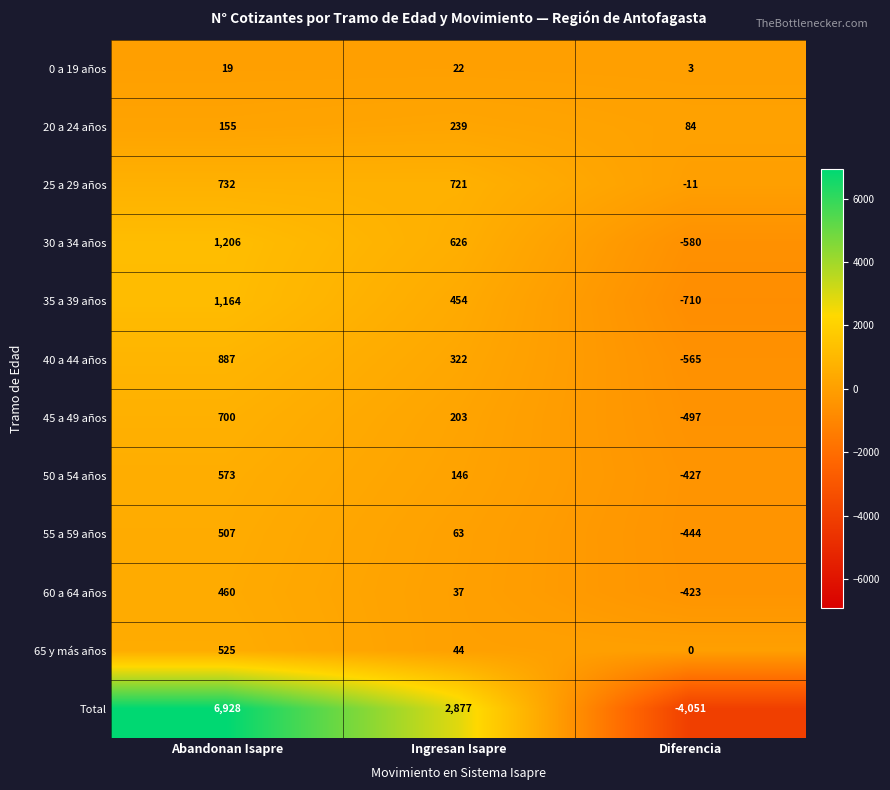

Rank the series by their maximum value, from highest to lowest.

Total, 30 a 34 años, 35 a 39 años, 40 a 44 años, 25 a 29 años, 45 a 49 años, 50 a 54 años, 65 y más años, 55 a 59 años, 60 a 64 años, 20 a 24 años, 0 a 19 años